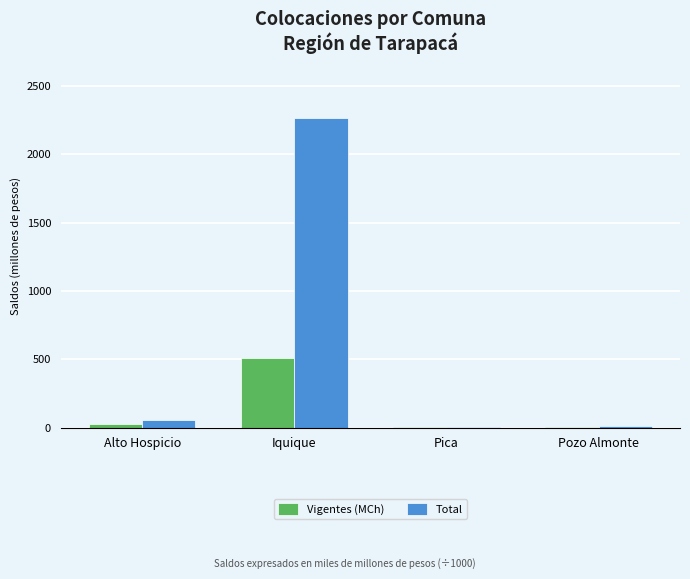

The Total series shows 3620.0 at Iquique. True or false?

False